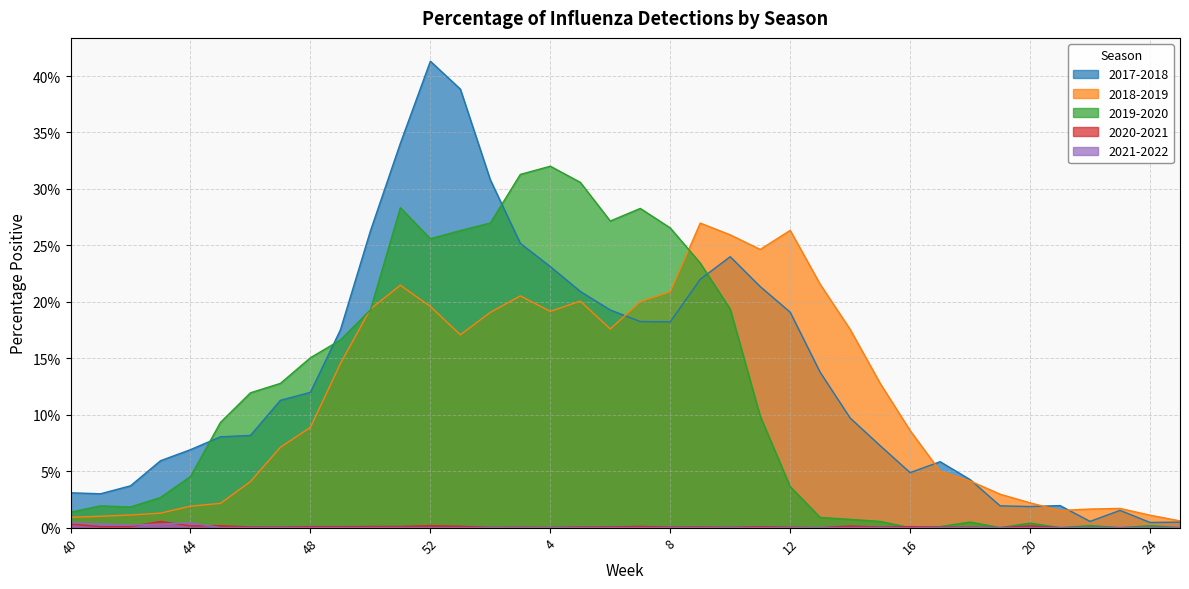

Reading left to right, what are all the values shown in this chart?

2017-2018: 0.0	0.0	0.0	0.1	0.1	0.1	0.1	0.1	0.1	0.2	0.3	0.3	0.4	0.4	0.3	0.3	0.2	0.2	0.2	0.2	0.2	0.2	0.2	0.2	0.2	0.1	0.1	0.1	0.0	0.1	0.0	0.0	0.0	0.0	0.0	0.0	0.0	0.0
2018-2019: 0.0	0.0	0.0	0.0	0.0	0.0	0.0	0.1	0.1	0.1	0.2	0.2	0.2	0.2	0.2	0.2	0.2	0.2	0.2	0.2	0.2	0.3	0.3	0.2	0.3	0.2	0.2	0.1	0.1	0.0	0.0	0.0	0.0	0.0	0.0	0.0	0.0	0.0
2019-2020: 0.0	0.0	0.0	0.0	0.0	0.1	0.1	0.1	0.2	0.2	0.2	0.3	0.3	0.3	0.3	0.3	0.3	0.3	0.3	0.3	0.3	0.2	0.2	0.1	0.0	0.0	0.0	0.0	0.0	0.0	0.0	0.0	0.0	0.0	0.0	0.0	0.0	0.0
2020-2021: 0.0	0.0	0.0	0.0	0.0	0.0	0.0	0.0	0.0	0.0	0.0	0.0	0.0	0.0	0.0	0.0	0.0	0.0	0.0	0.0	0.0	0.0	0.0	0.0	0.0	0.0	0.0	0.0	0.0	0.0	0.0	0.0	0.0	0.0	0.0	0.0	0.0	0.0
2021-2022: 0.0	0.0	0.0	0.0	0.0	0.0	0.0	0.0	0.0	0.0	0.0	0.0	0.0	0.0	0.0	0.0	0.0	0.0	0.0	0.0	0.0	0.0	0.0	0.0	0.0	0.0	0.0	0.0	0.0	0.0	0.0	0.0	0.0	0.0	0.0	0.0	0.0	0.0